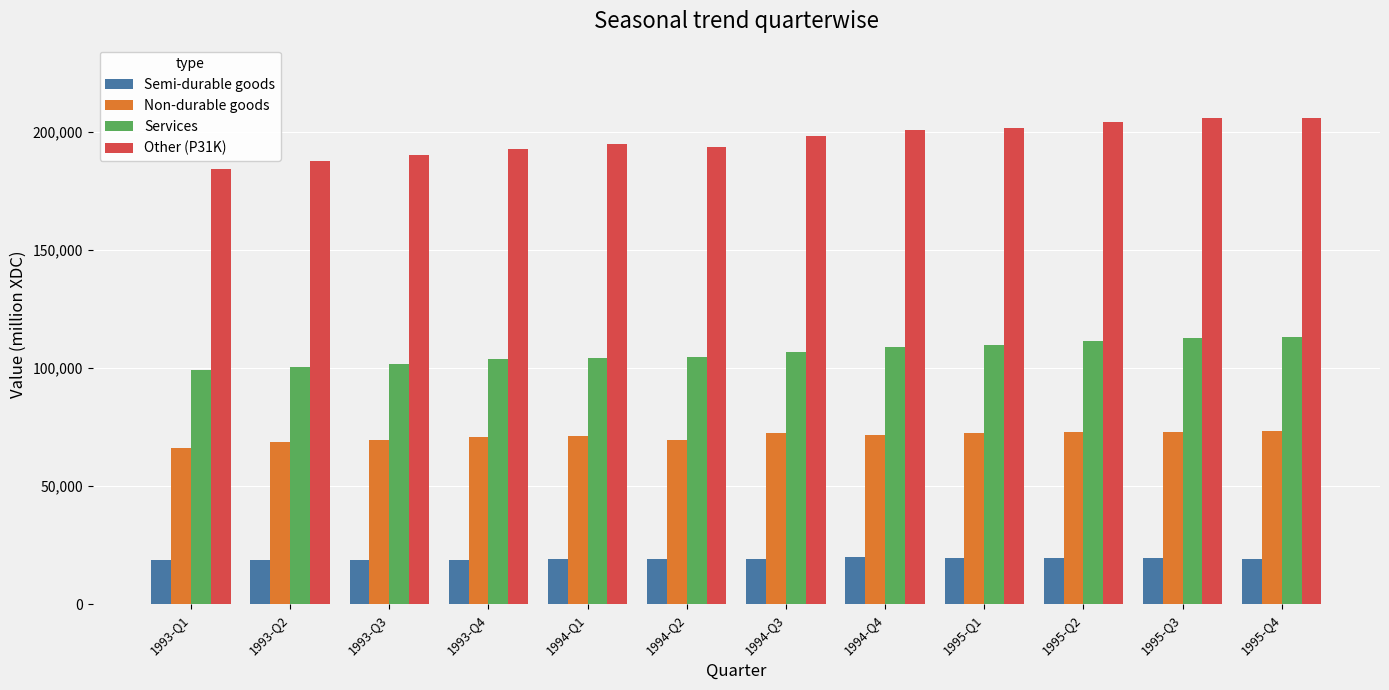

The value of Other (P31K) at 1995-Q4 is 206005. True or false?

True